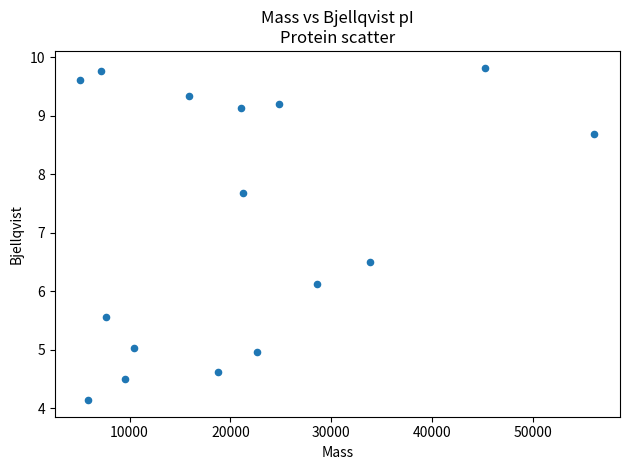

What is the range of X values (max minus min)?

50952.6